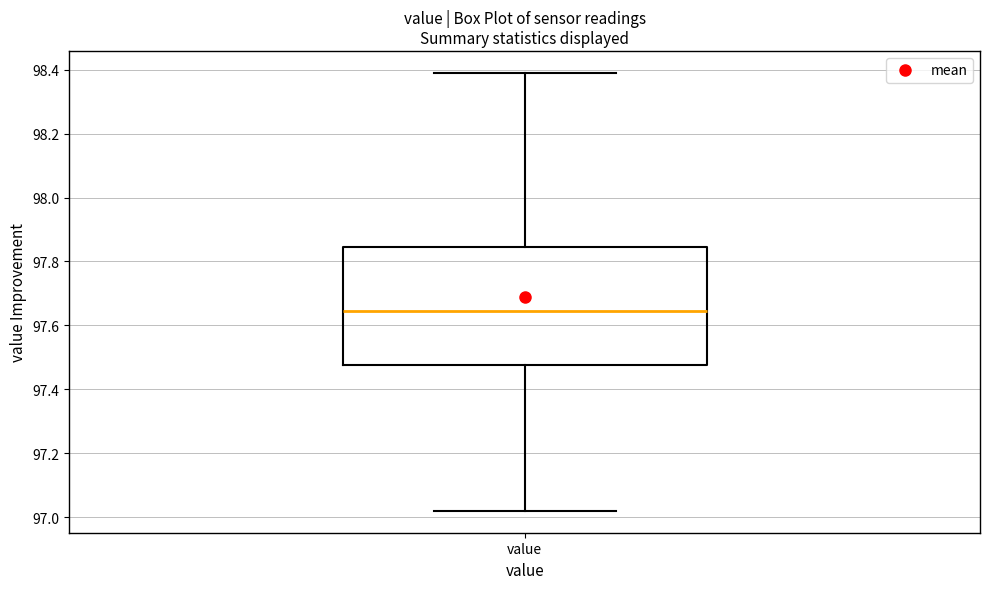

Read this box plot against the y-axis: the position of the median line, the range covered by the box, and the ends of both whiskers. The values are not printed on the chart, so give them approximately, as read against the axis.

median 97.64, box 97.48 to 97.84, whiskers 97.02 to 98.40